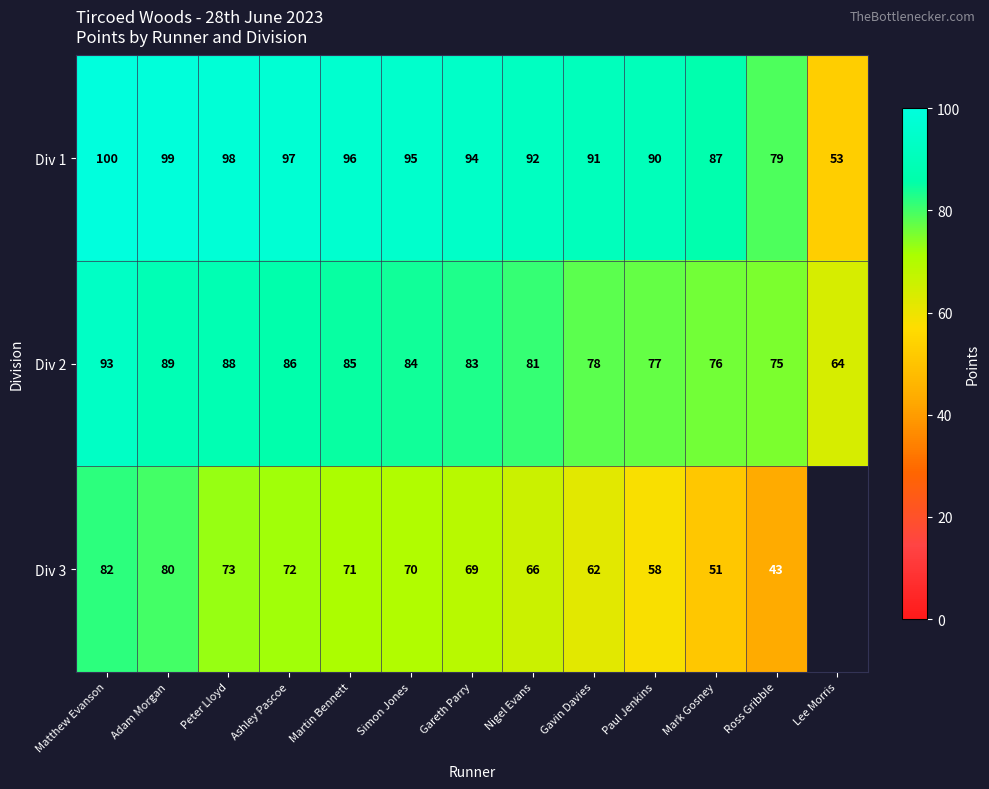

True or false: Div 1 has a value of 50.4 at Martin Bennett.

False